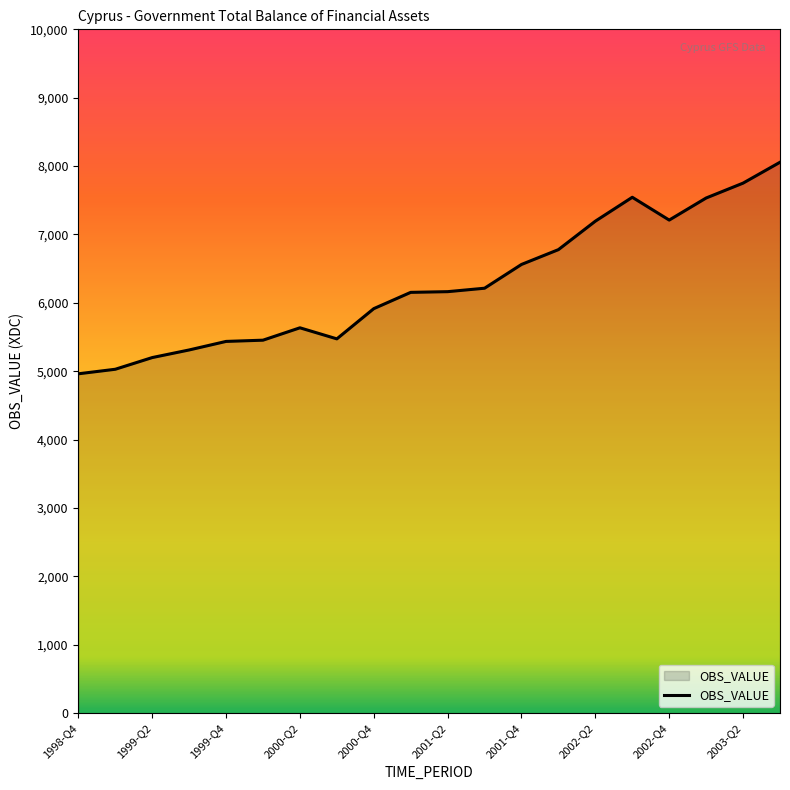

What is the difference between the maximum and minimum values?

3093.3